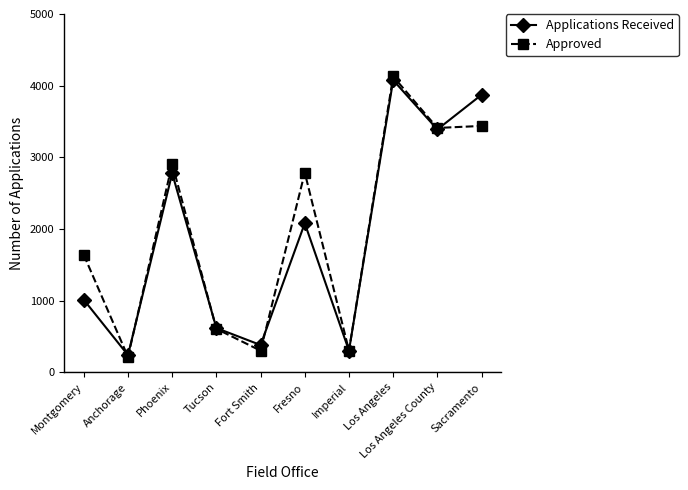

Which label corresponds to the largest value in the chart?

Los Angeles